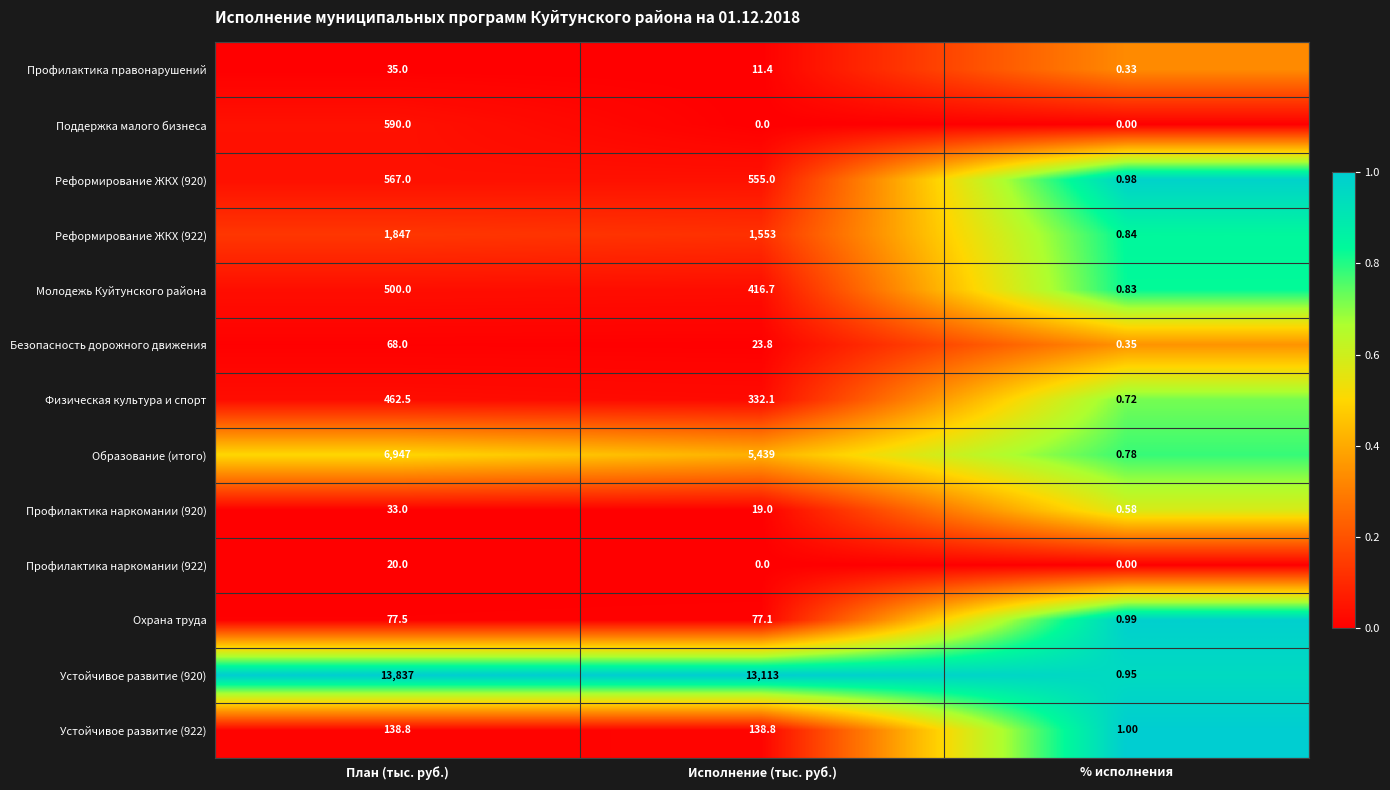

What is the difference between the highest and lowest values at План (тыс. руб.)?

13817.0